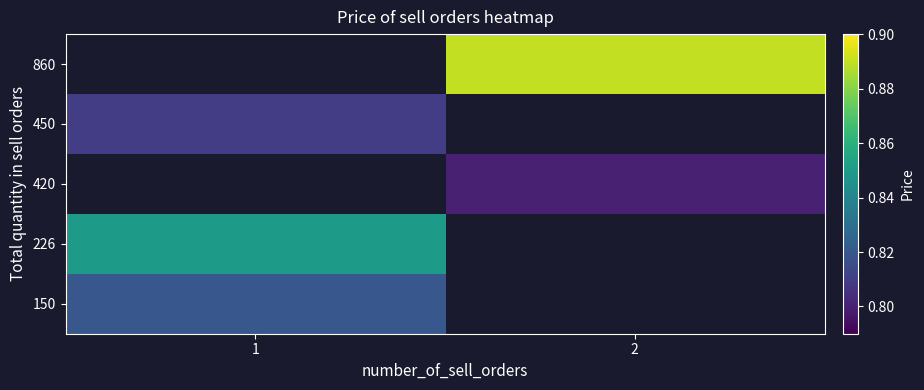

At how many categories does at least one series exceed 0?

2